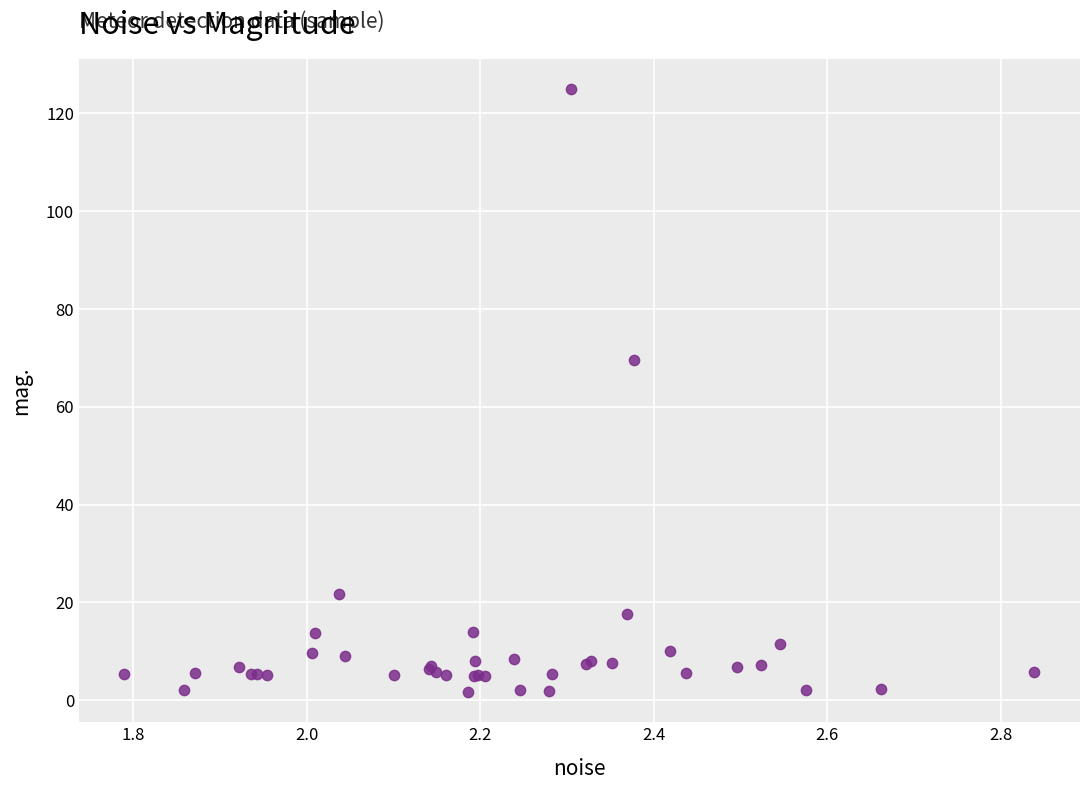

What Y value in the scatter plot is closest to 63?

69.7